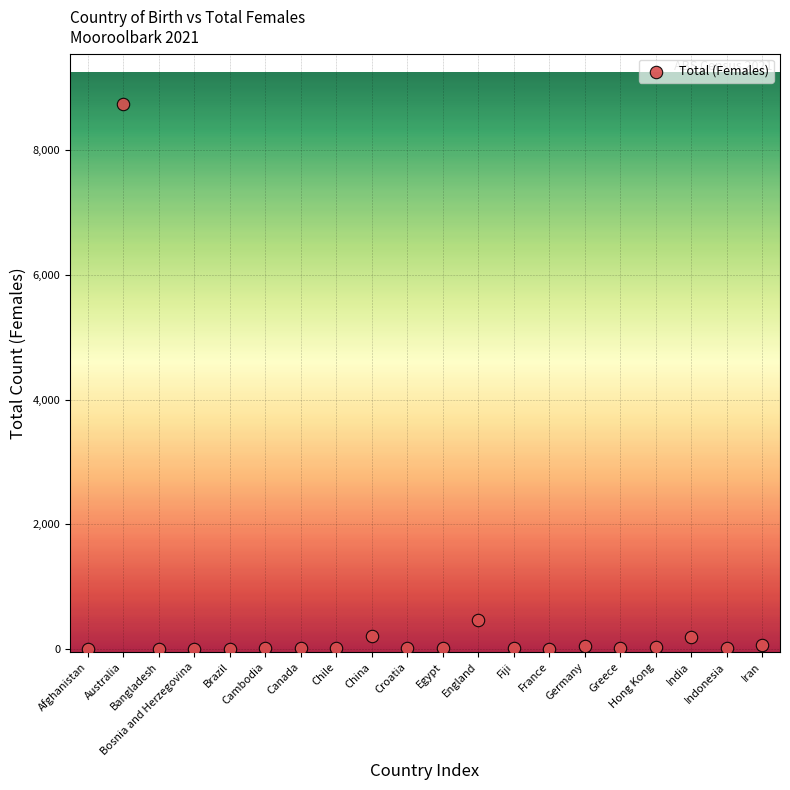

What is the range of Y values (max minus min)?

8751